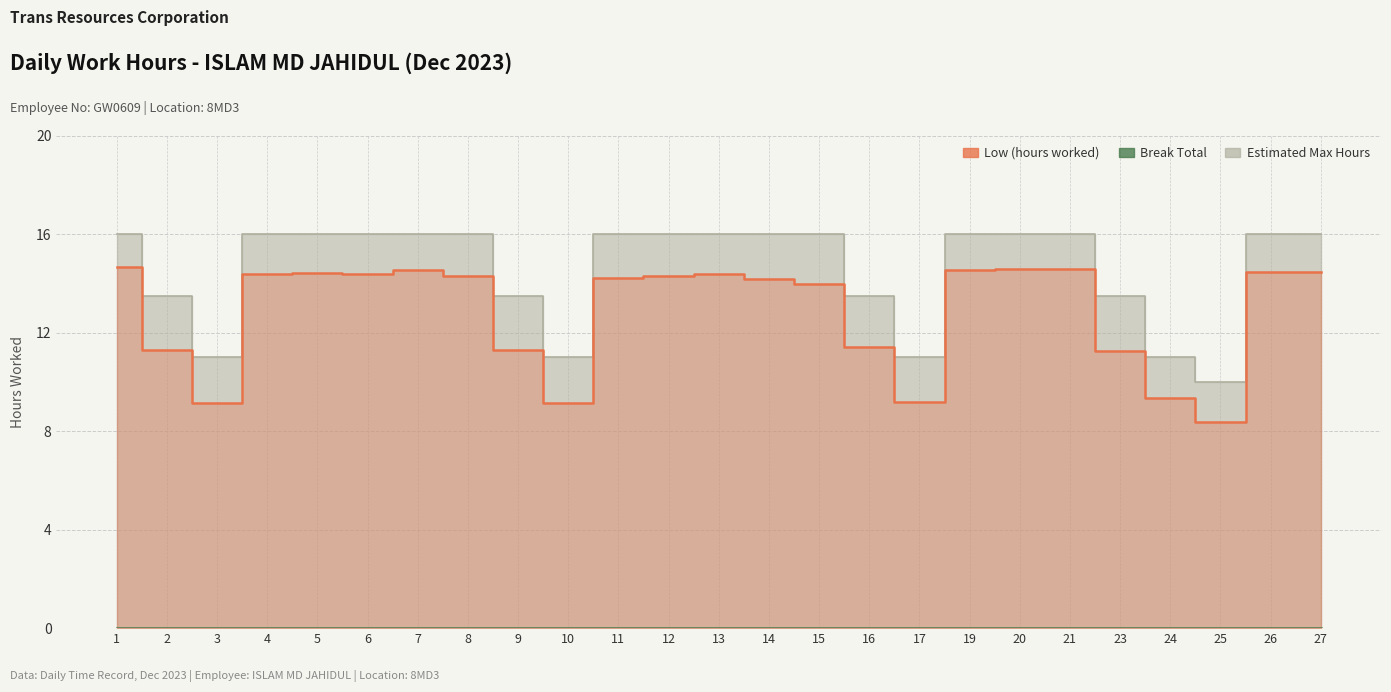

Is it true that Low (hours worked) equals 14.0 at 15?

True